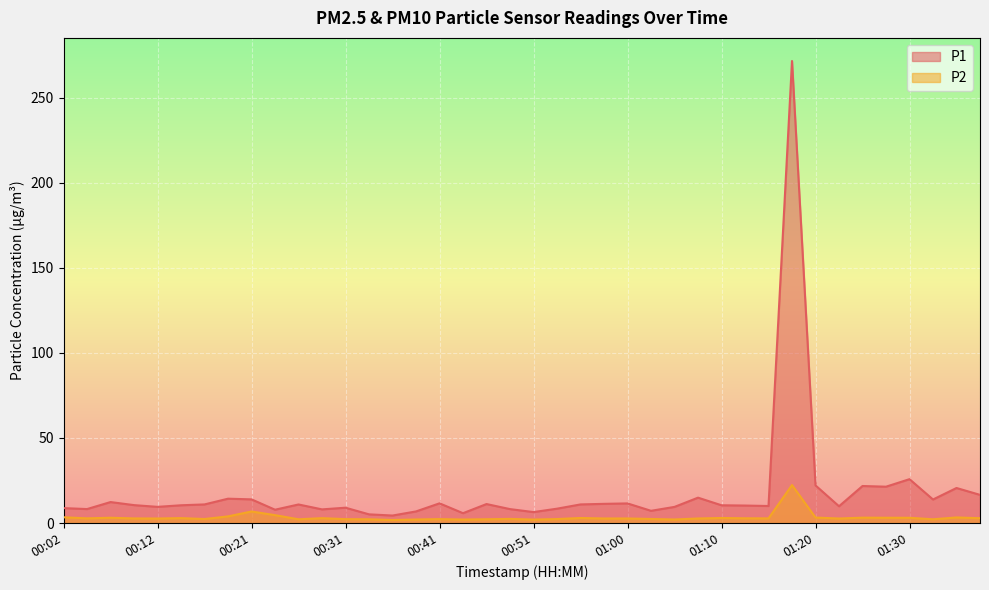

At which category does the chart reach its peak across all series?

01:18